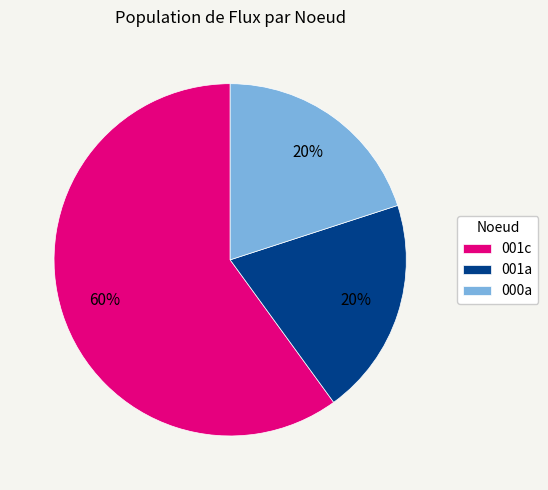

To the nearest percent, what portion does 001c represent?

60%